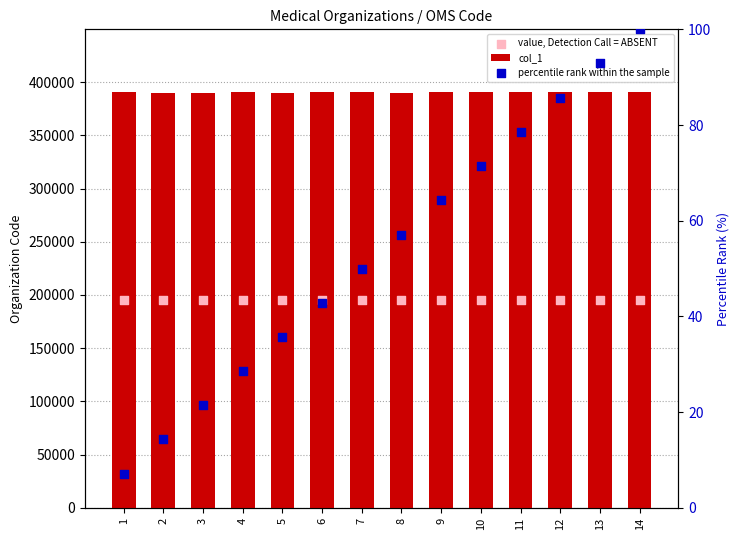

Is the value of percentile rank within the sample at 3 greater than the value of col_1 at 4?

No